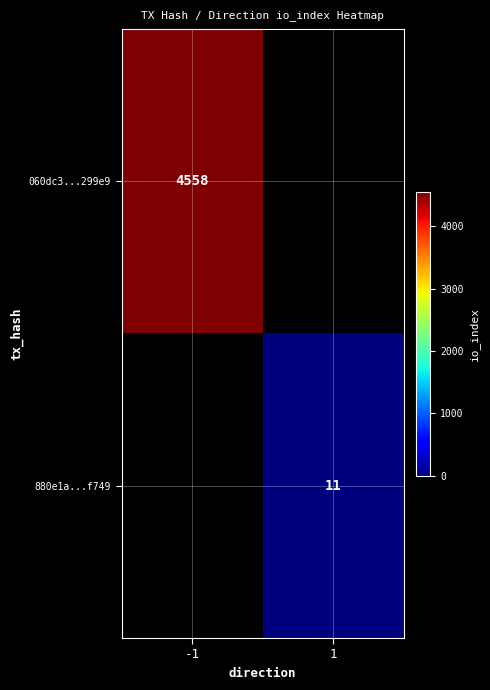

How many categories are shown in the chart?

2